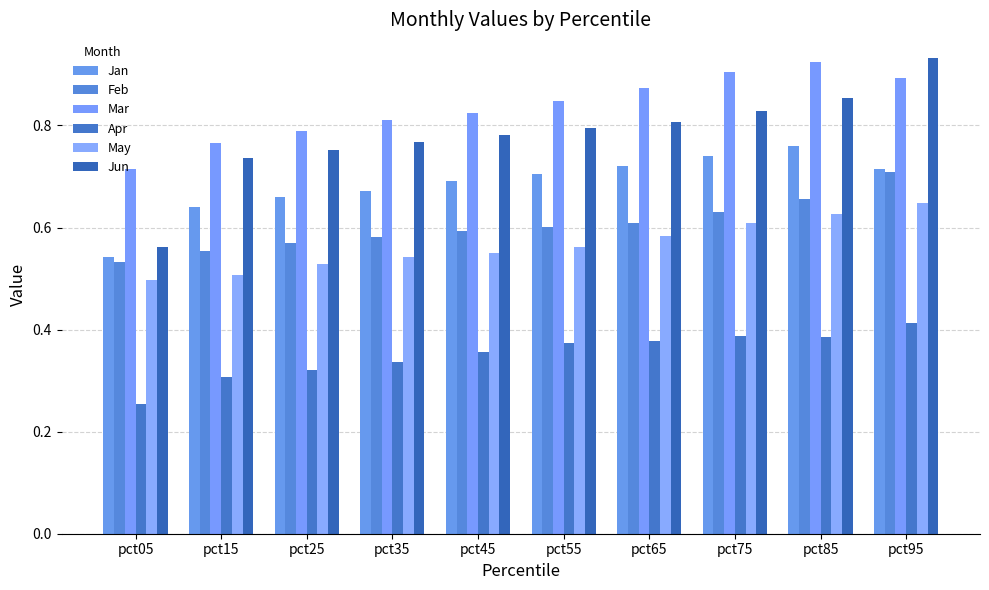

How many bars are there in each group?

6